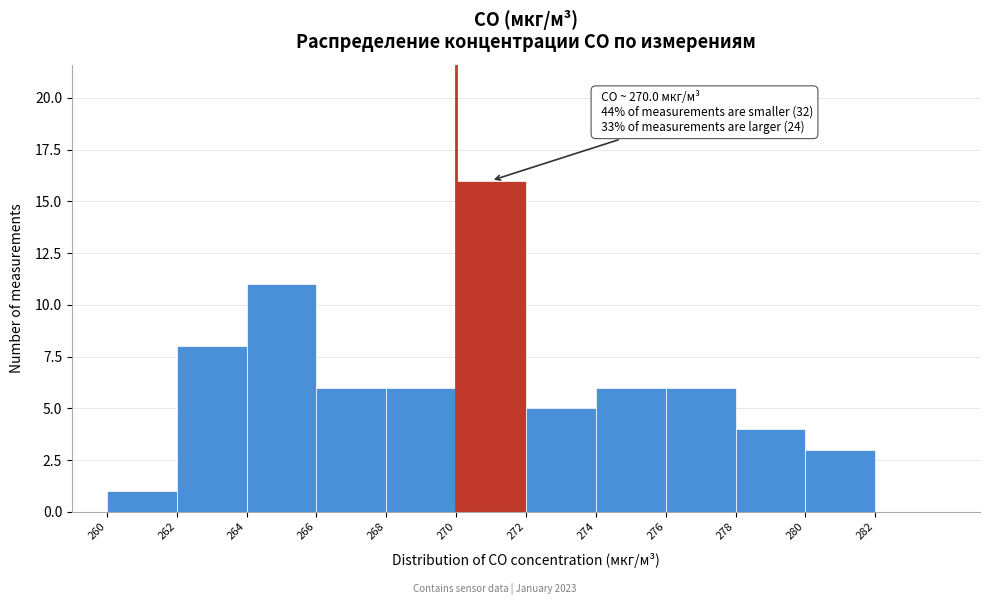

Over which range of the x-axis is the bar tallest?

270 to 272